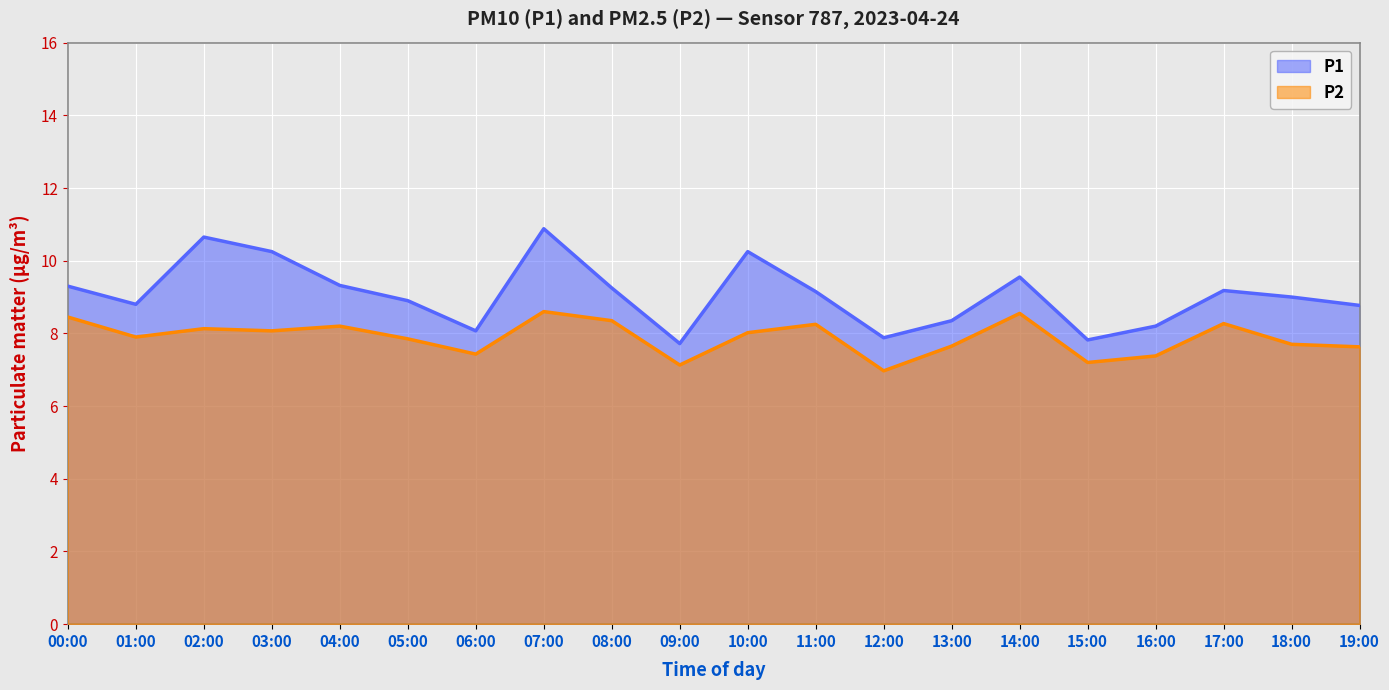

What value does the P1 series have at 09:00?

7.7